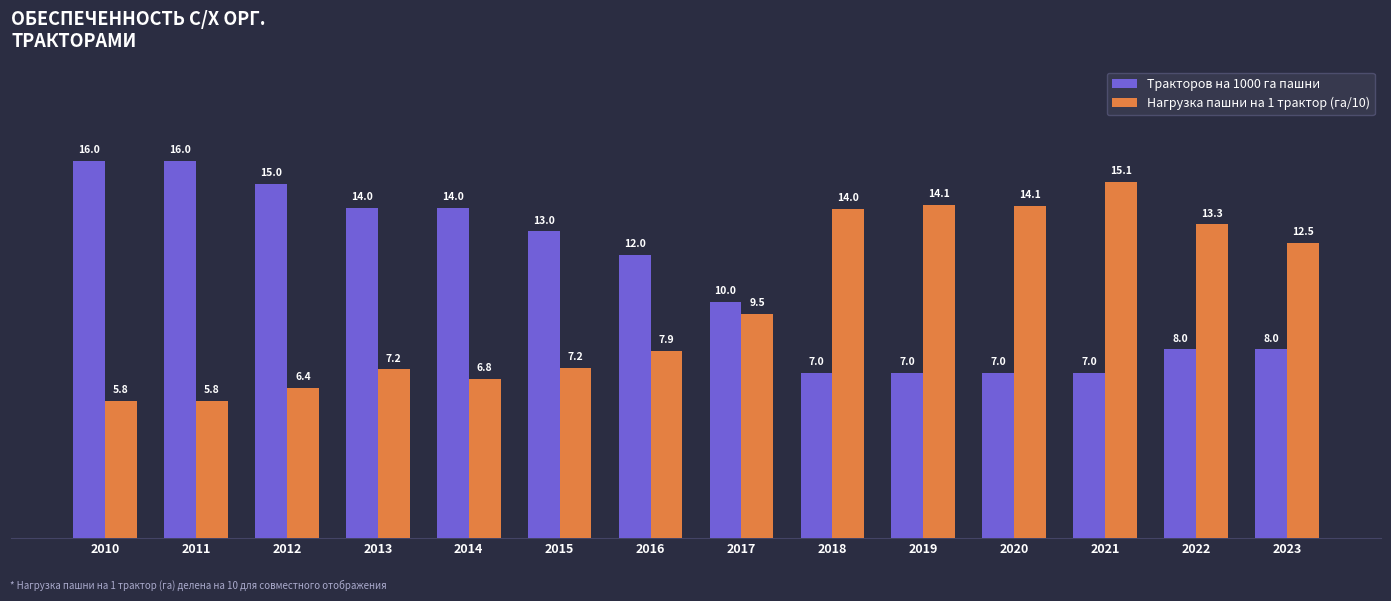

Reading right to left, what are all the values shown in this chart?

Тракторов на 1000 га пашни: 2023=8.0	2022=8.0	2021=7.0	2020=7.0	2019=7.0	2018=7.0	2017=10.0	2016=12.0	2015=13.0	2014=14.0	2013=14.0	2012=15.0	2011=16.0	2010=16.0
Нагрузка пашни на 1 трактор (га/10): 2023=12.5	2022=13.3	2021=15.1	2020=14.1	2019=14.1	2018=14.0	2017=9.5	2016=7.9	2015=7.2	2014=6.8	2013=7.2	2012=6.4	2011=5.8	2010=5.8